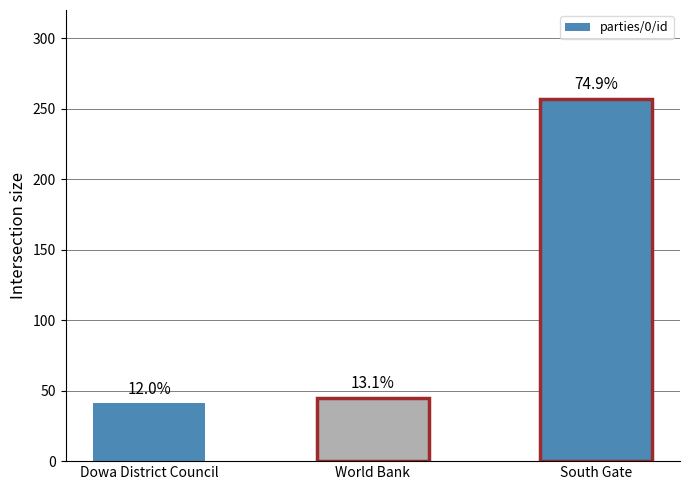

At which category does the chart reach its peak across all series?

South Gate